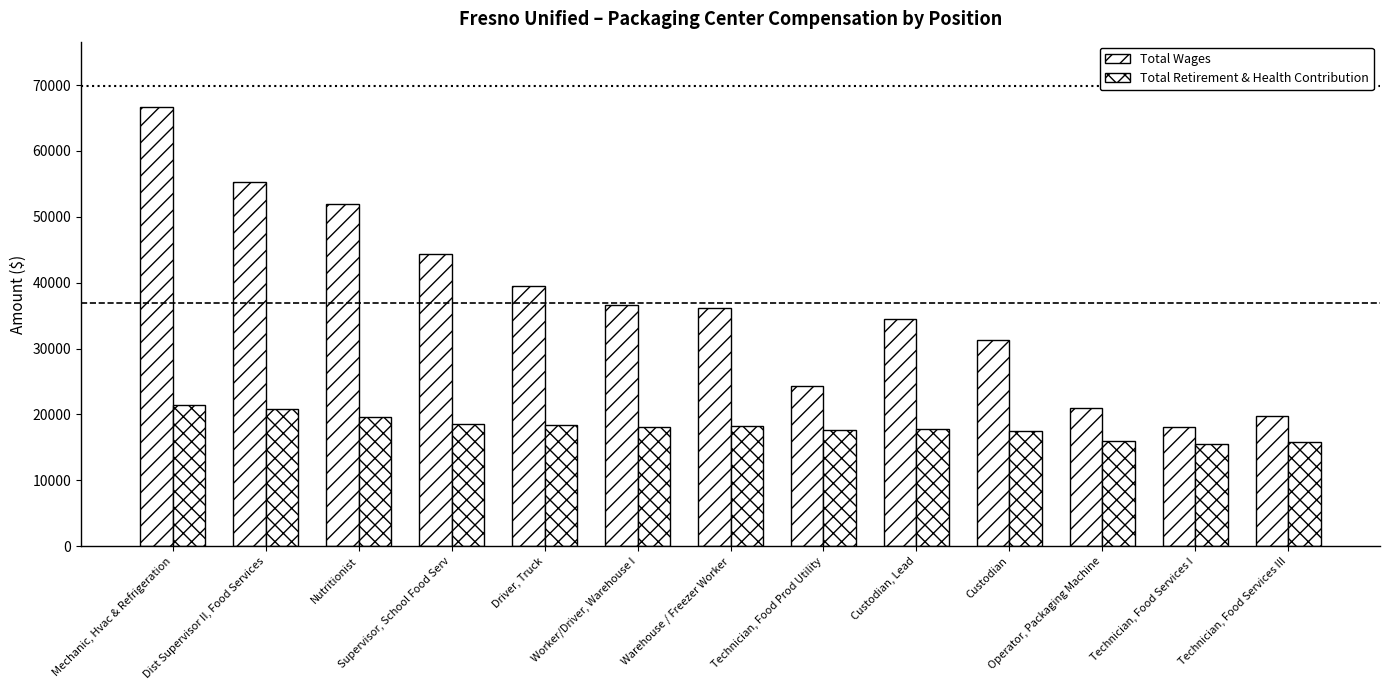

What is the total value across all series at Supervisor, School Food Serv?

62908.0